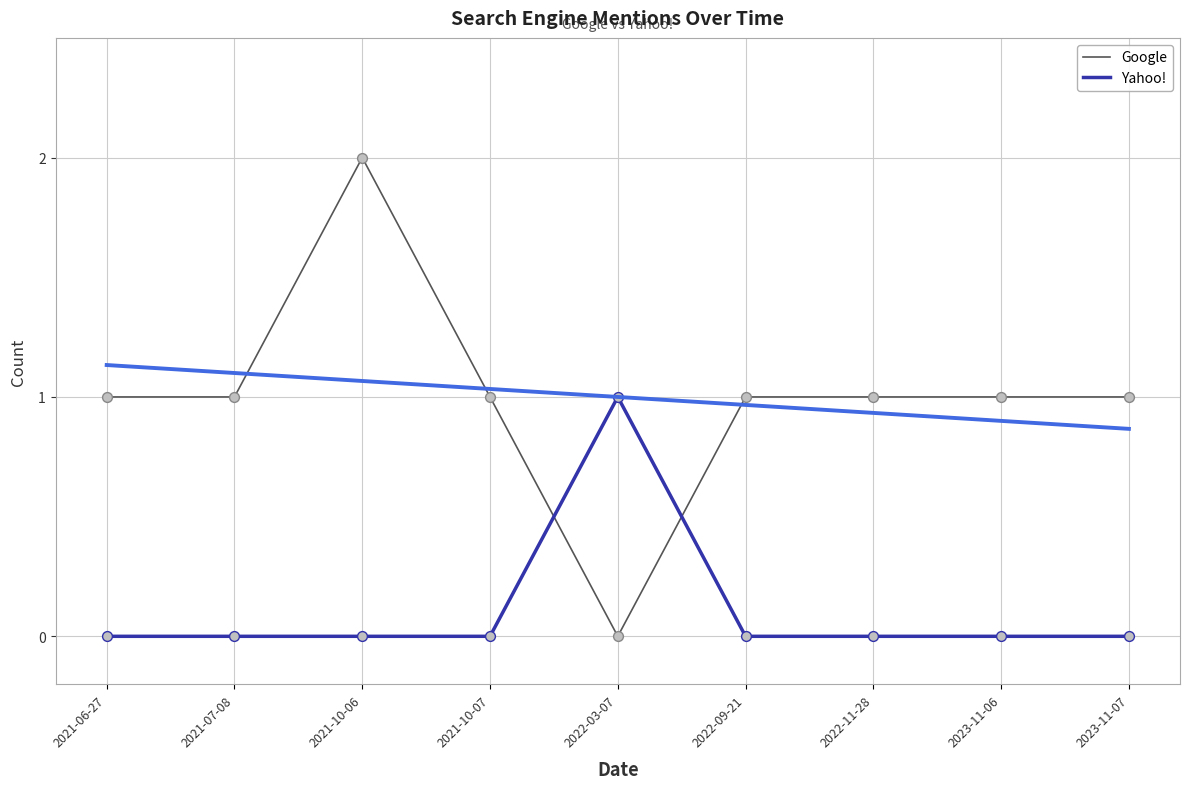

Is the value of Google at 2022-03-07 greater than the value of Yahoo! at 2022-03-07?

No